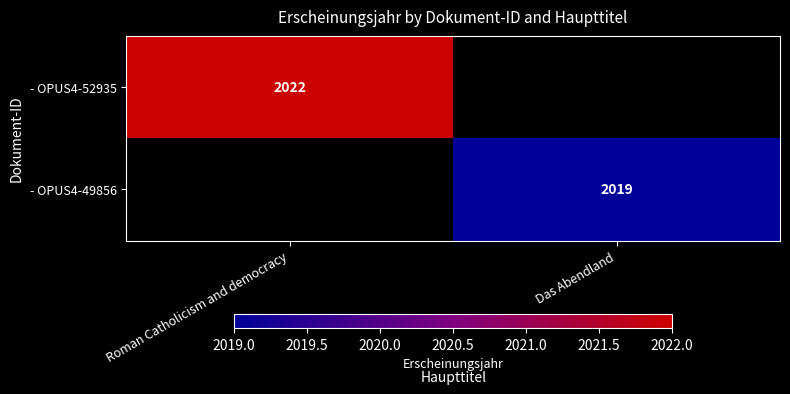

True or false: - OPUS4-52935 has a value of 2022 at Roman Catholicism and democracy.

True